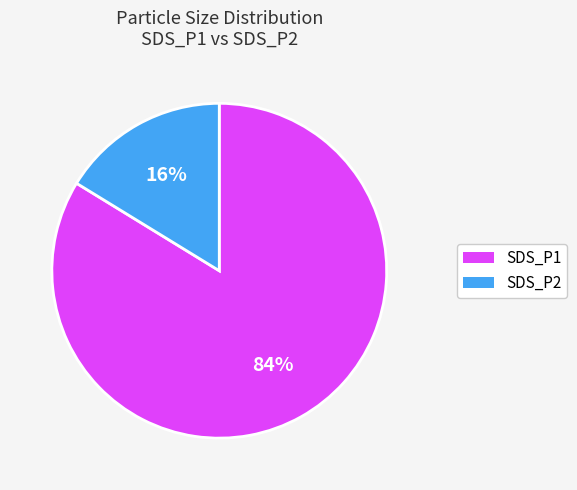

How many segments does this pie chart have?

2